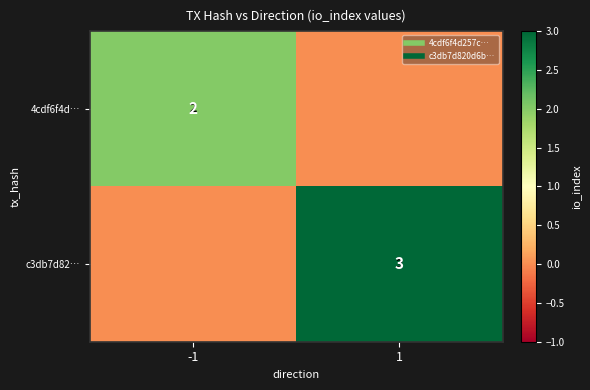

Is the value of 4cdf6f4d… at -1 greater than the value of c3db7d82… at 1?

No